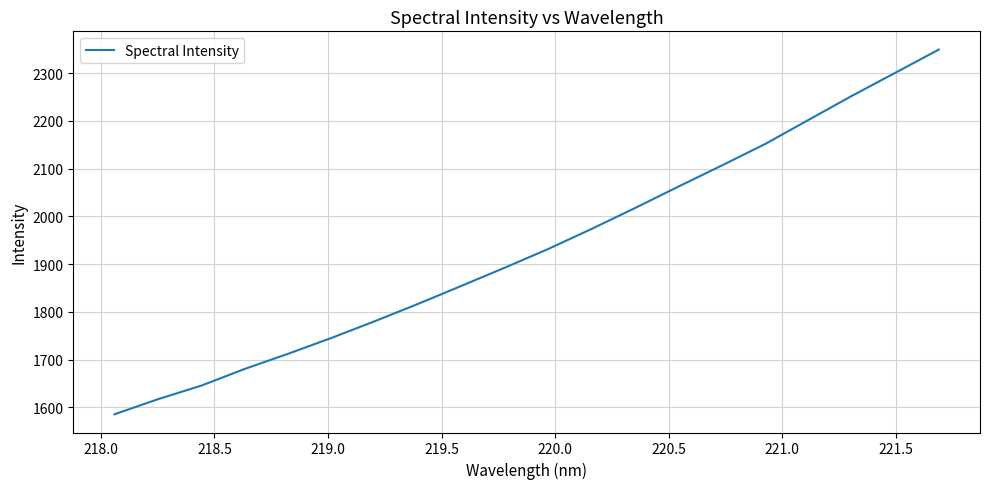

What is the difference between the maximum and minimum values?

763.8